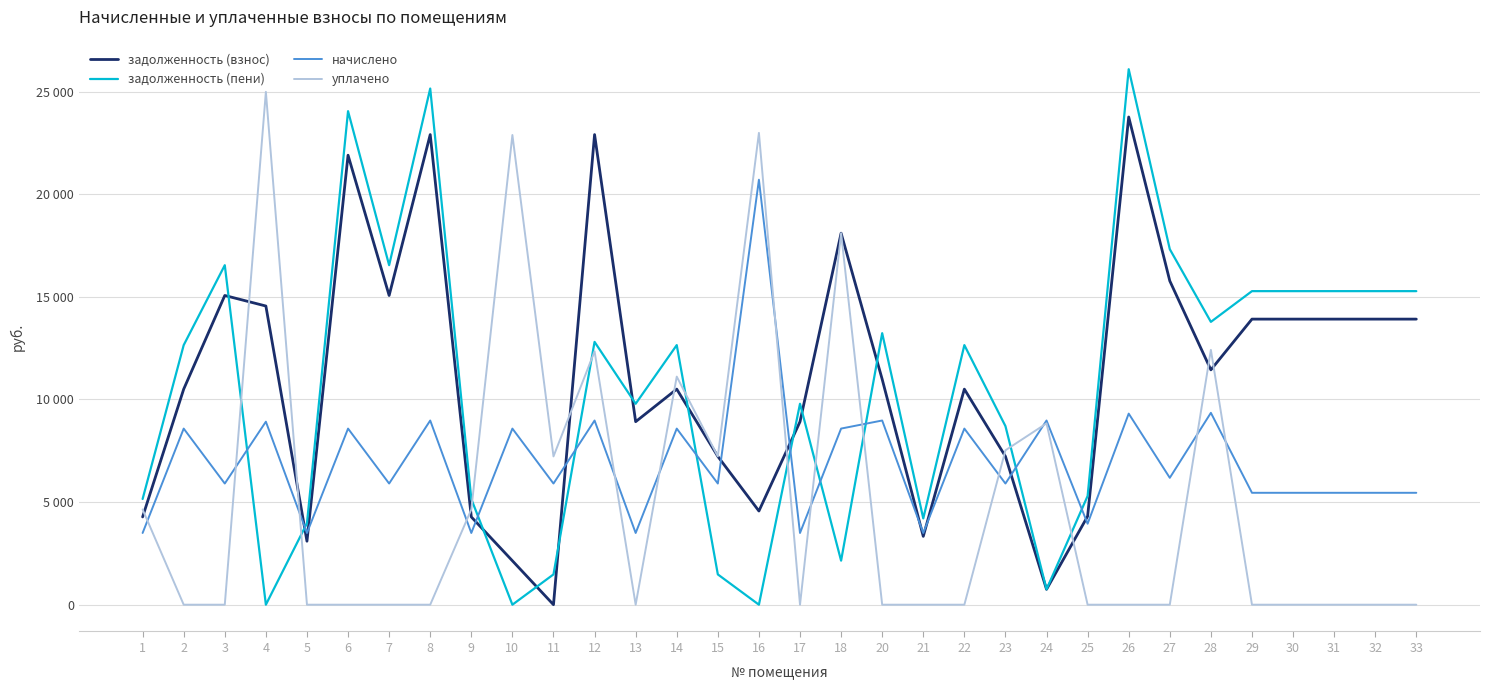

Which series changed the most between 2 and 7?

задолженность (взнос)